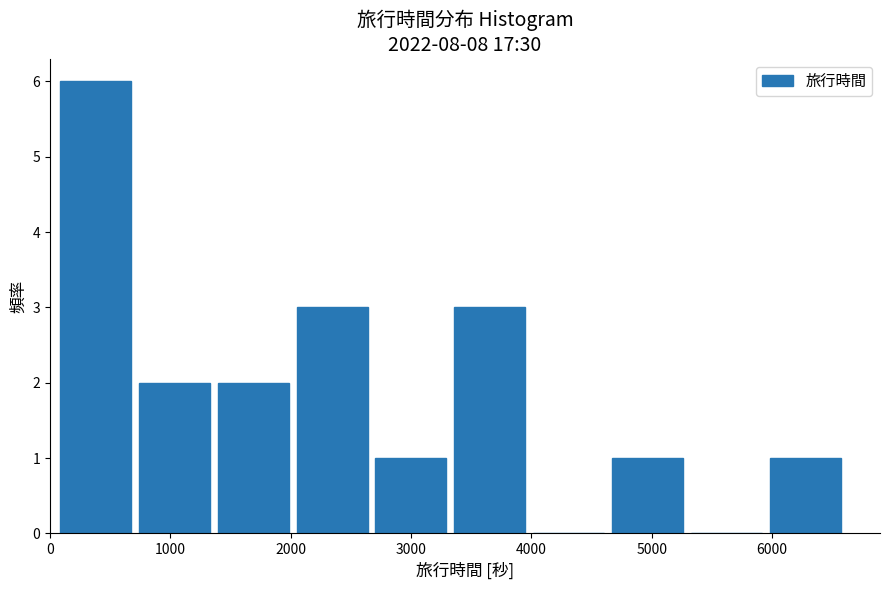

Reading left to right, list every bar in this chart as the range it spans on the x-axis followed by its height. Neither the bar edges nor the heights are printed on the chart, so give them approximately, as read against the axes.

100 to 700: 6
700 to 1400: 2
1400 to 2000: 2
2000 to 2700: 3
2700 to 3400: 1
3400 to 4000: 3
4000 to 4700: 0
4700 to 5300: 1
5300 to 6000: 0
6000 to 6600: 1